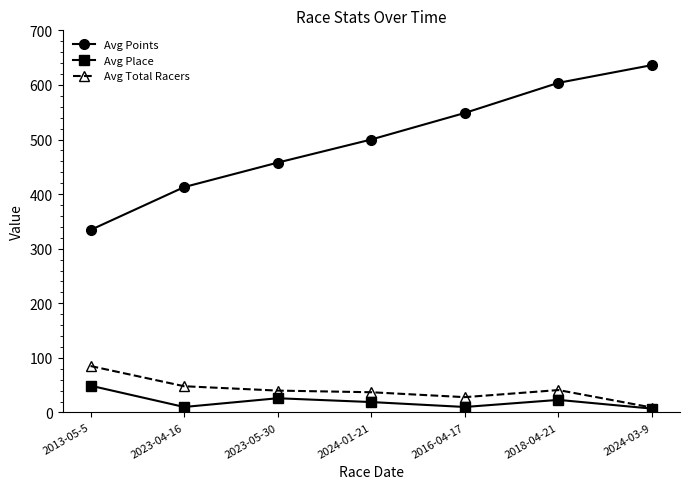

What is the label of the 7th point from the left?

2024-03-9